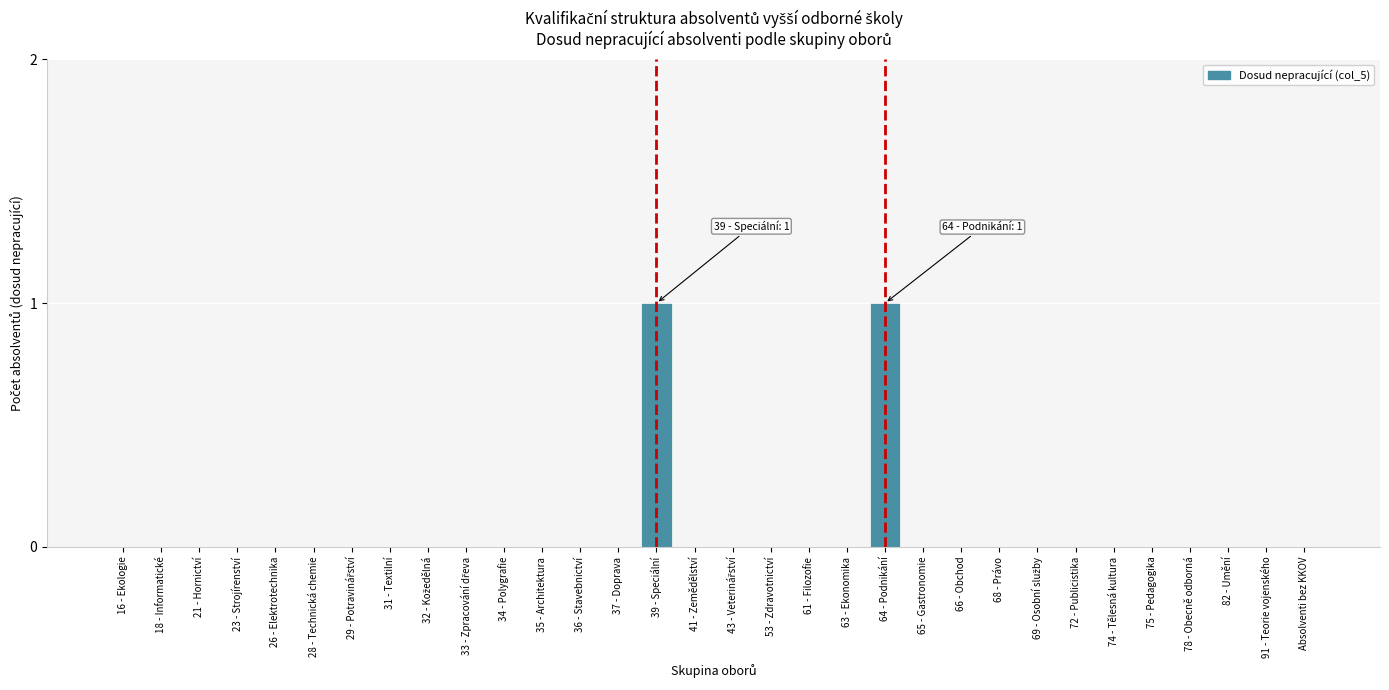

Is it true that the value at 28 - Technická chemie is 0?

True